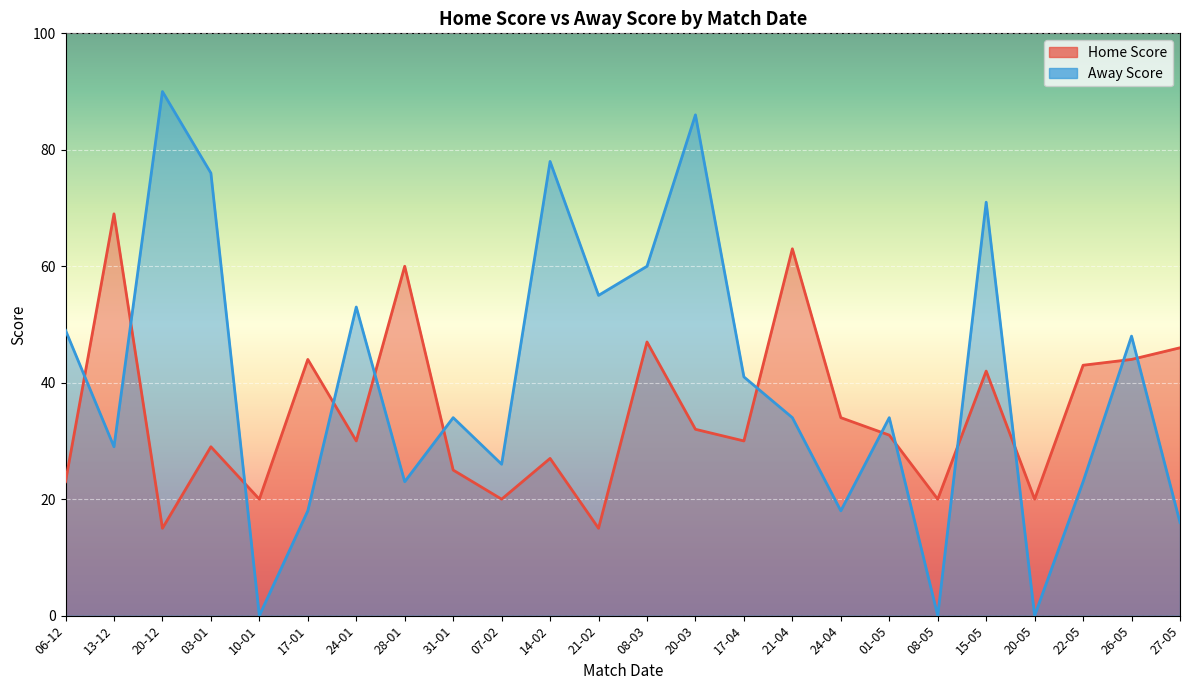

Reading right to left, transcribe all the data shown in this chart.

Home Score: 27-05=46	26-05=44	22-05=43	20-05=20	15-05=42	08-05=20	01-05=31	24-04=34	21-04=63	17-04=30	20-03=32	08-03=47	21-02=15	14-02=27	07-02=20	31-01=25	28-01=60	24-01=30	17-01=44	10-01=20	03-01=29	20-12=15	13-12=69	06-12=23
Away Score: 27-05=16	26-05=48	22-05=23	20-05=0	15-05=71	08-05=0	01-05=34	24-04=18	21-04=34	17-04=41	20-03=86	08-03=60	21-02=55	14-02=78	07-02=26	31-01=34	28-01=23	24-01=53	17-01=18	10-01=0	03-01=76	20-12=90	13-12=29	06-12=49